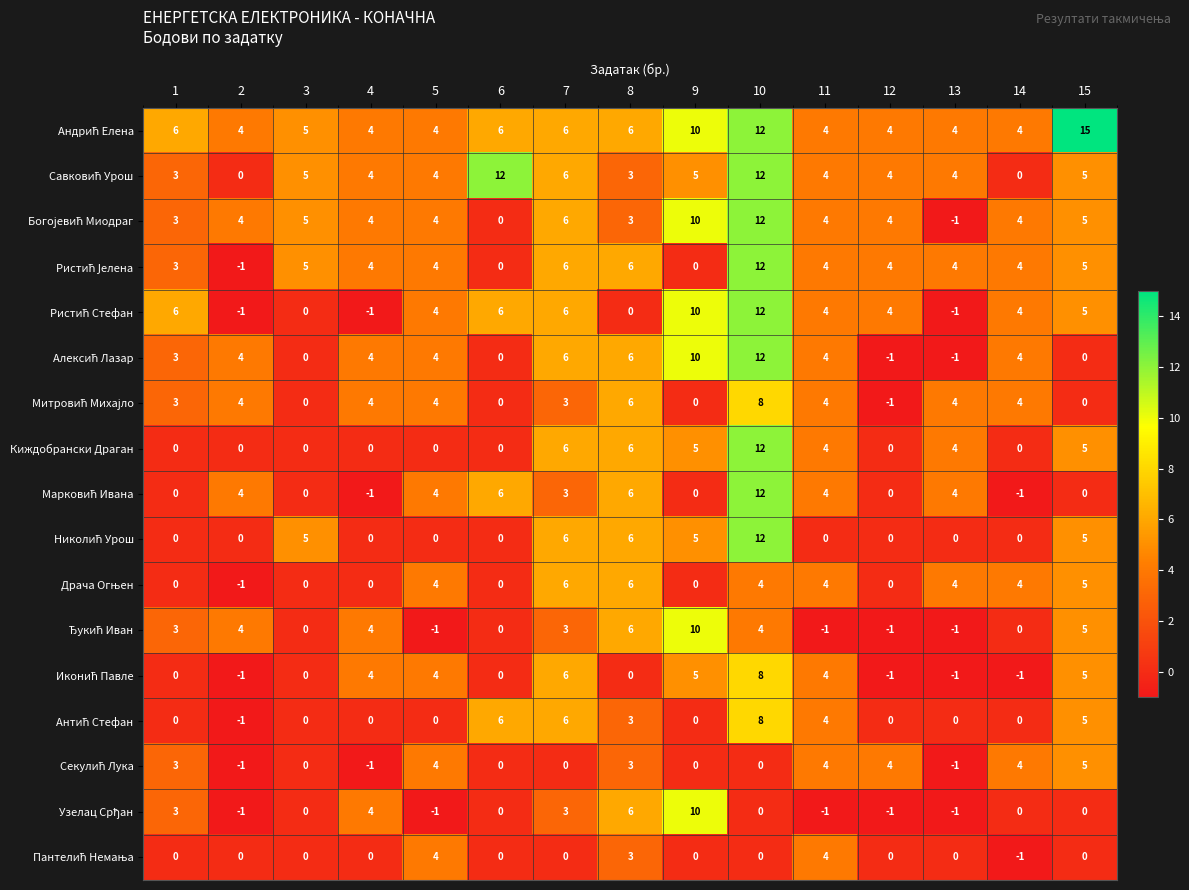

At which category is the sum across all series the highest?

10